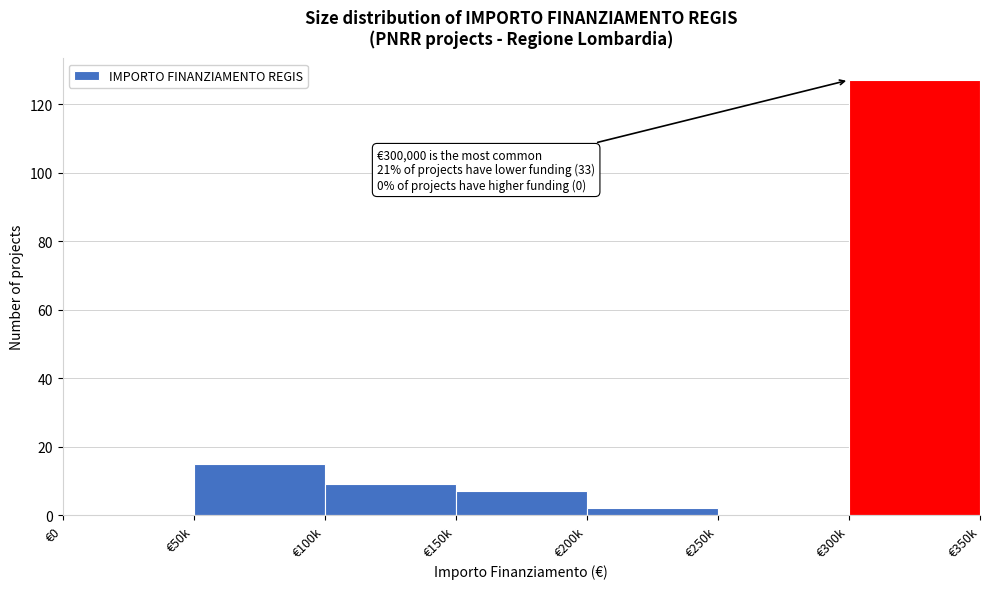

Reading left to right, transcribe all the data shown in this chart.

€0=0	€50k=15	€100k=9	€150k=7	€200k=2	€250k=0	€300k=127